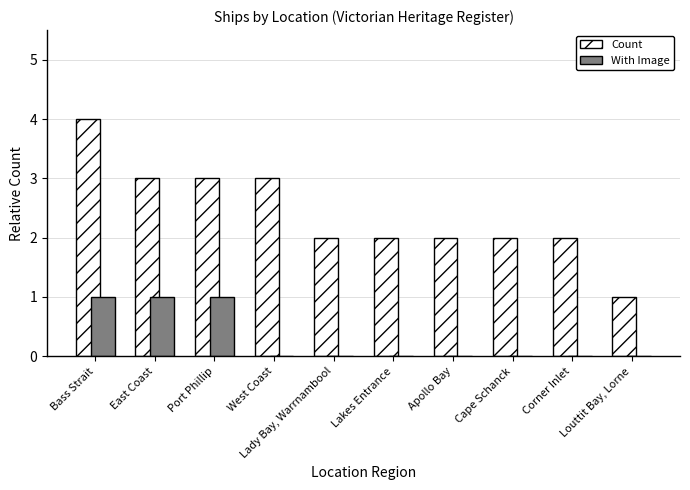

Reading left to right, extract all data points from this chart.

Count: Bass Strait=4	East Coast=3	Port Phillip=3	West Coast=3	Lady Bay, Warrnambool=2	Lakes Entrance=2	Apollo Bay=2	Cape Schanck=2	Corner Inlet=2	Louttit Bay, Lorne=1
With Image: Bass Strait=1	East Coast=1	Port Phillip=1	West Coast=0	Lady Bay, Warrnambool=0	Lakes Entrance=0	Apollo Bay=0	Cape Schanck=0	Corner Inlet=0	Louttit Bay, Lorne=0